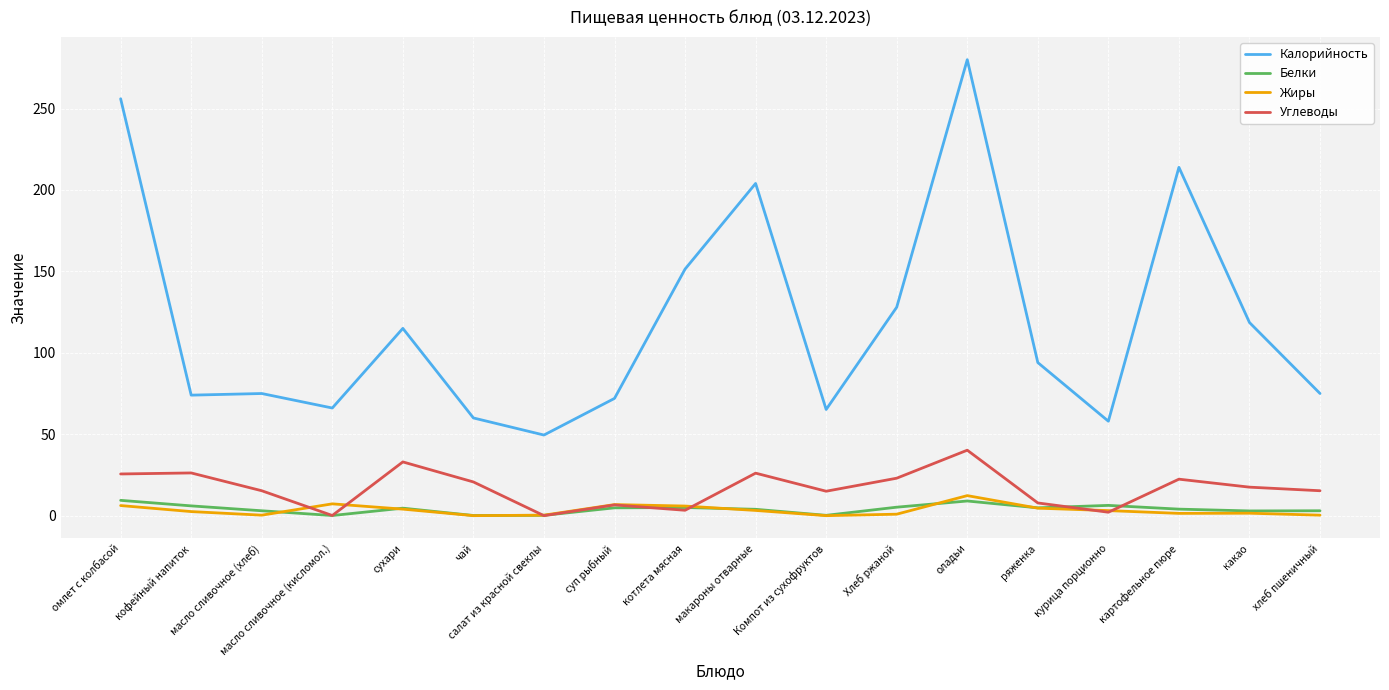

At which category is the sum across all series the highest?

оладьи